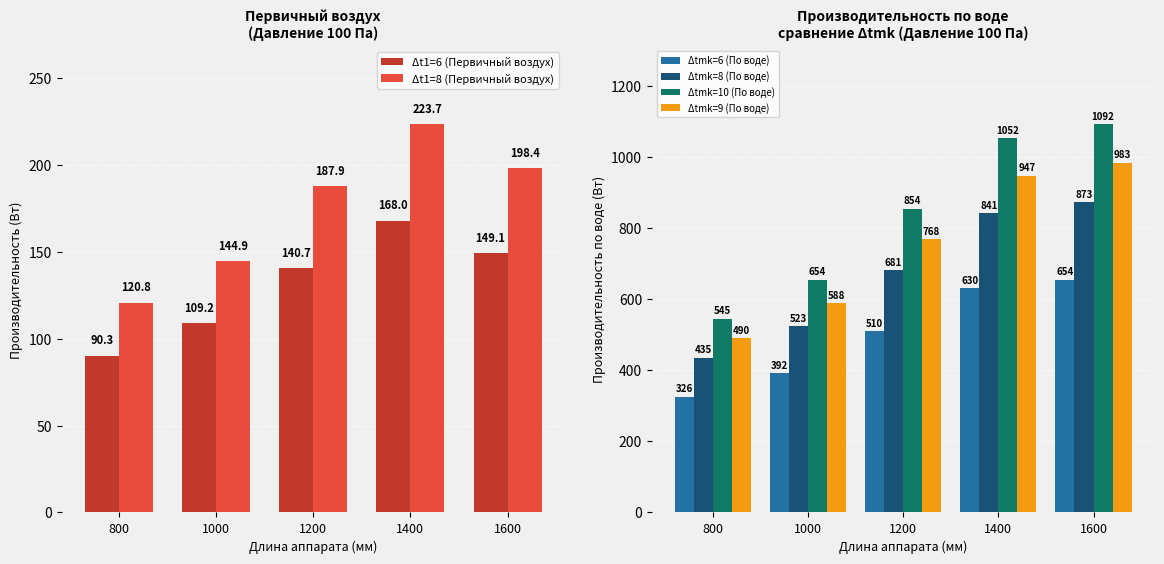

Which series has the largest total across all categories?

Δtmk=10 (По воде)